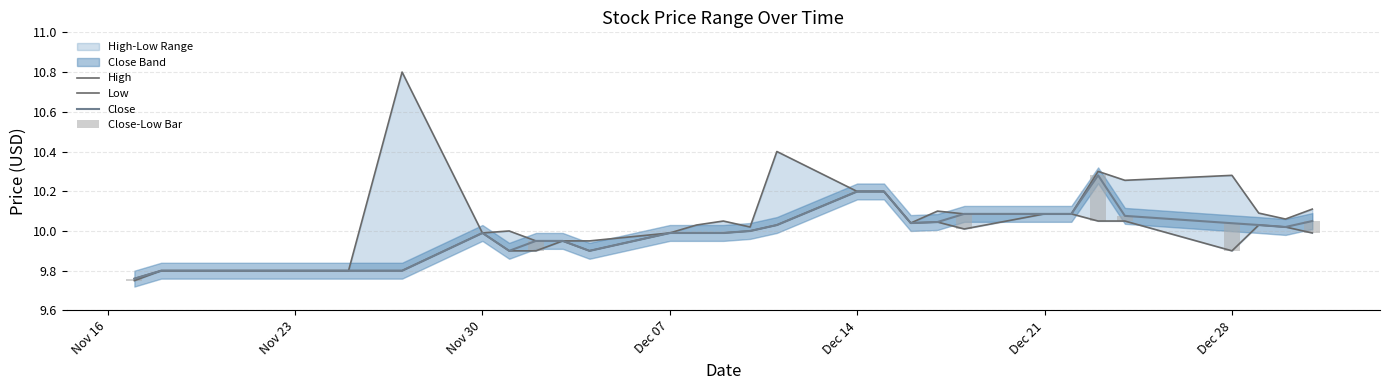

List the series in order of their peak value, highest first.

High, Close, Low, Close-Low Bar